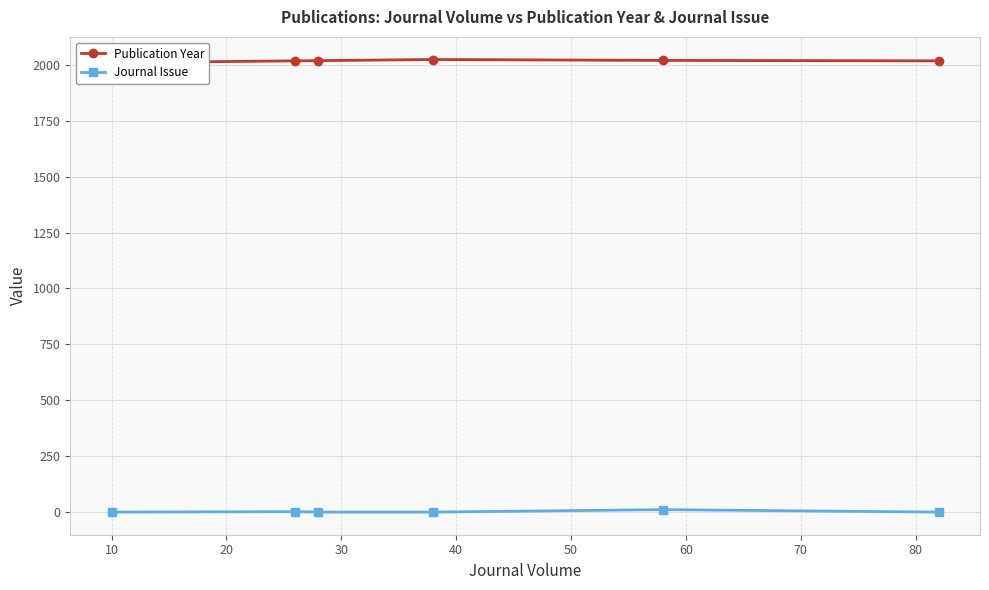

The value of Publication Year at 20 is 2780. True or false?

False